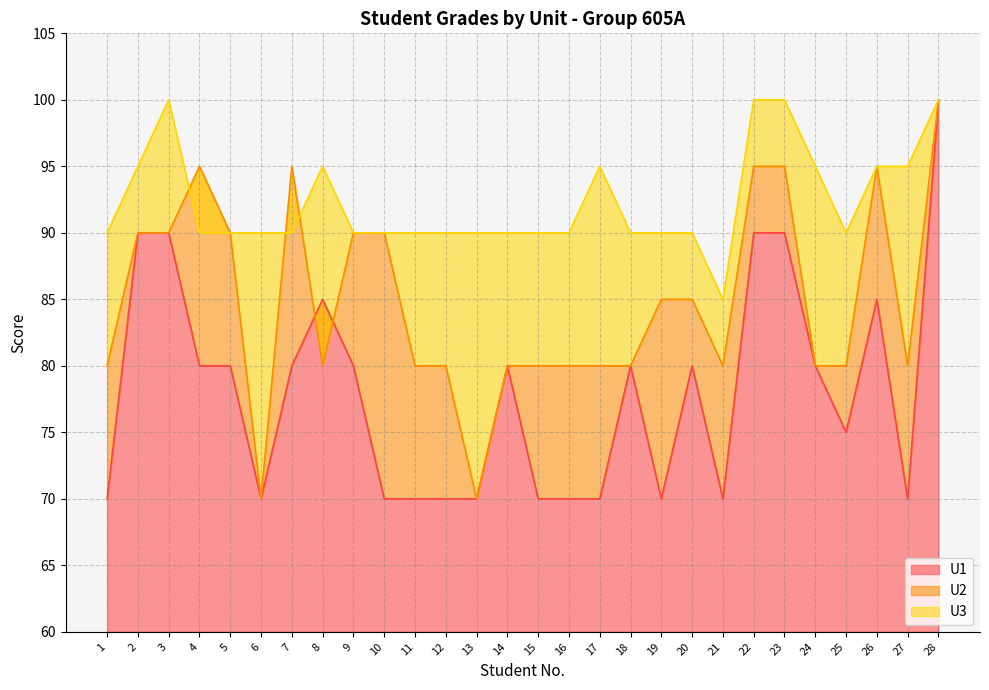

What is the value of the U2 point at the 20th from the left?

85